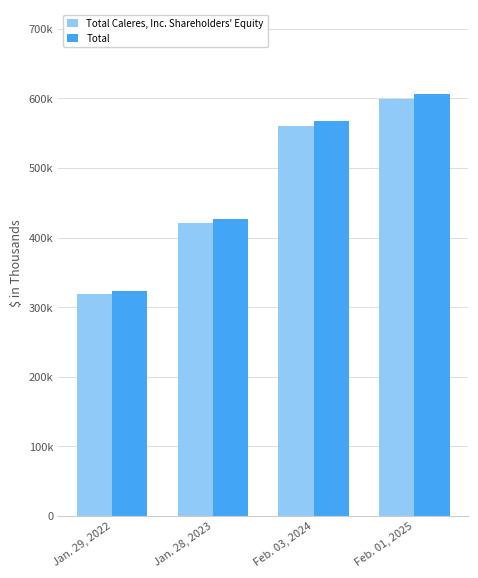

What are all the series names shown in the legend?

Total Caleres, Inc. Shareholders' Equity, Total